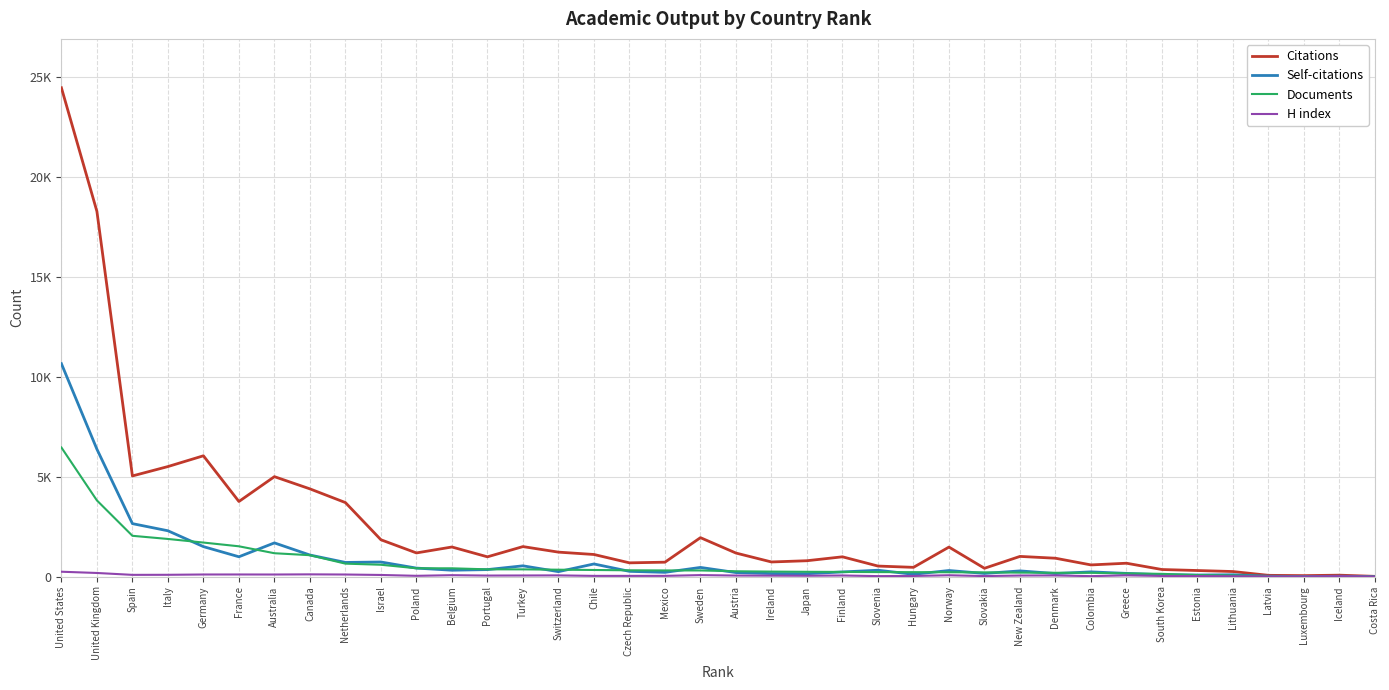

Reading left to right, list all the values displayed in this chart.

Citations: 24456	18273	5036	5505	6044	3757	5000	4389	3703	1843	1184	1481	989	1501	1224	1106	688	721	1948	1178	732	794	990	527	463	1477	416	1010	919	584	669	354	304	253	63	49	71	12
Self-citations: 10653	6375	2650	2293	1500	992	1686	1079	708	730	425	319	350	539	248	632	263	213	459	202	152	144	233	318	116	304	158	285	153	236	160	93	79	91	20	2	19	3
Documents: 6459	3811	2041	1883	1703	1516	1169	1071	648	593	416	415	363	362	345	331	315	308	308	266	250	240	234	225	222	218	211	199	191	190	161	137	77	55	24	15	13	12
H index: 244	181	87	90	105	106	104	112	104	82	39	71	52	56	61	36	36	37	75	53	49	43	56	24	32	67	26	54	58	23	63	32	26	19	12	14	25	9